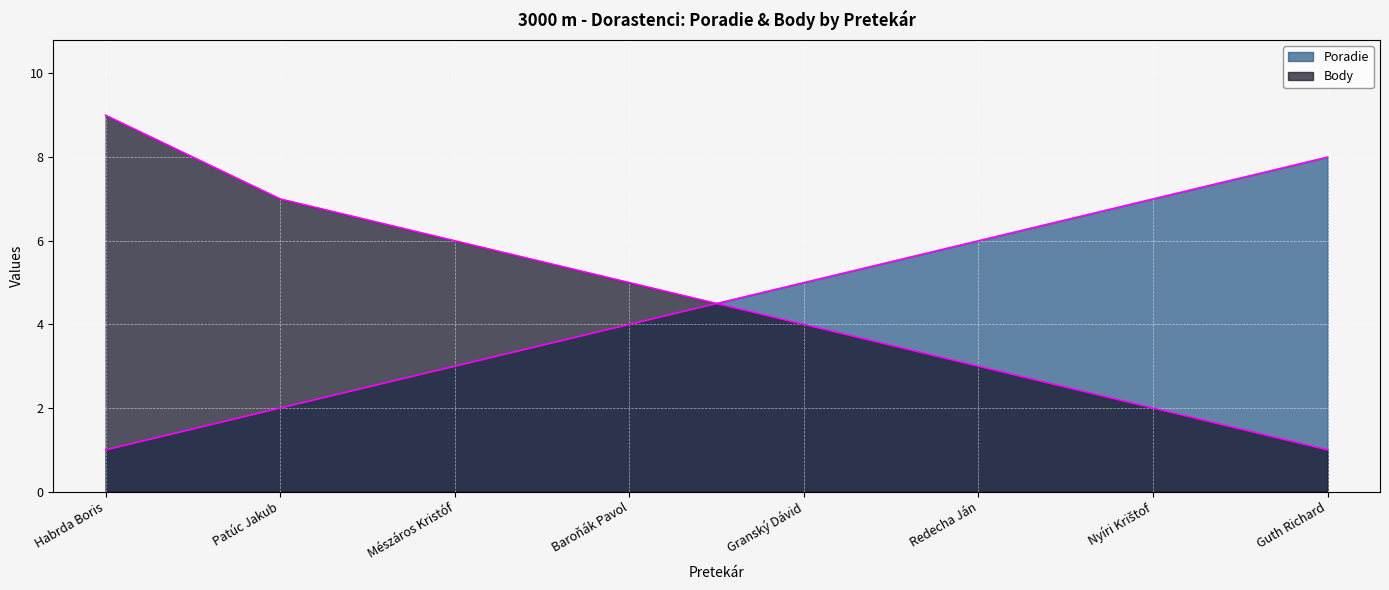

True or false: Poradie has more than 1 points higher than both neighbors.

False